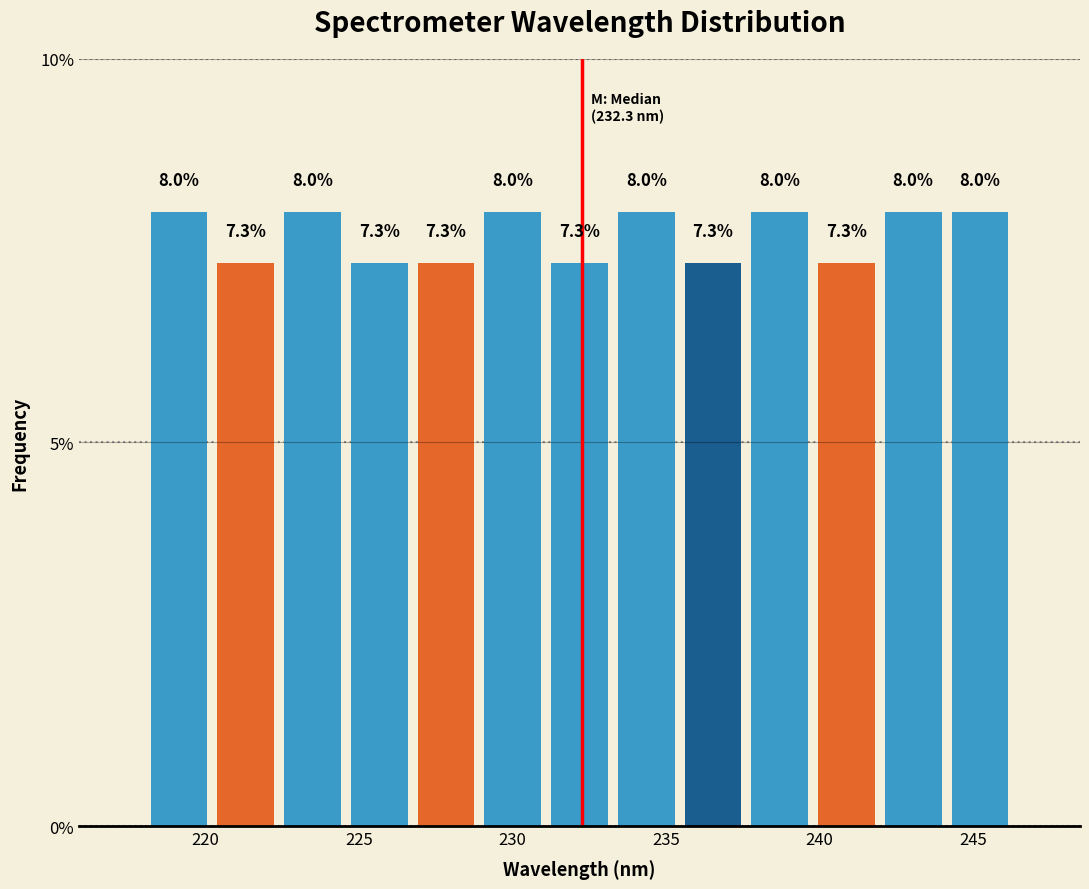

What is the height of the bar covering 224.5 to 227.0 on the x-axis? The bar edges are not printed on the chart, so give them approximately, as read against the axis.

7.3